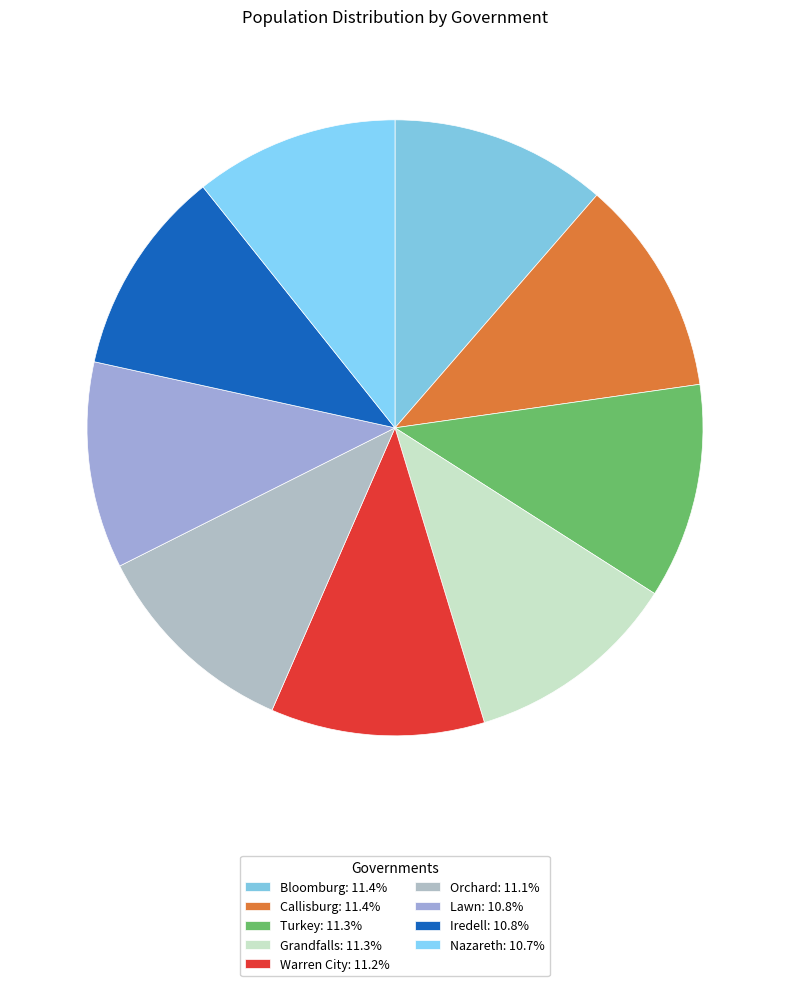

Rank the categories by value from lowest to highest.

Nazareth, Lawn, Iredell, Orchard, Warren City, Grandfalls, Turkey, Bloomburg, Callisburg